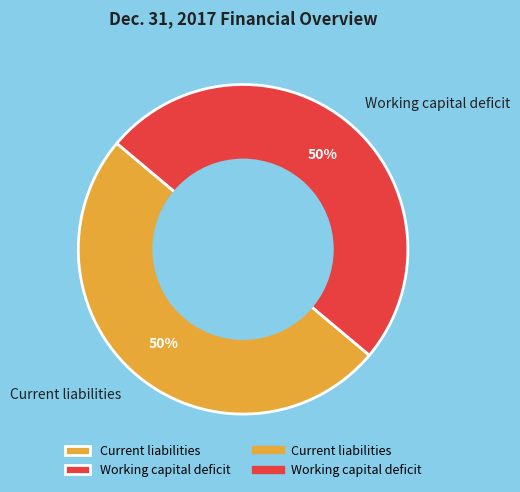

Is it true that Current liabilities is 50% of the pie?

True